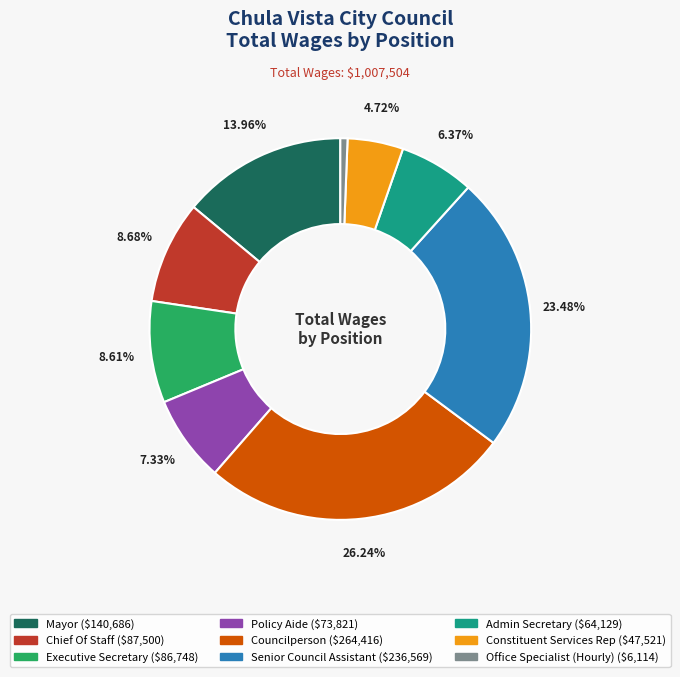

True or false: Admin Secretary accounts for 1% of the total.

False